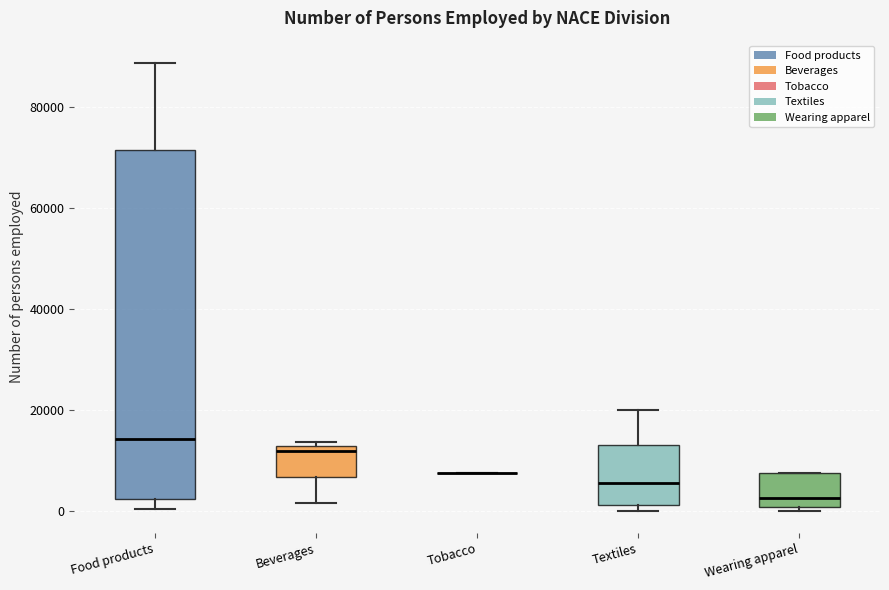

Comparing the boxes themselves (not the whiskers), which one is the tallest?

Food products